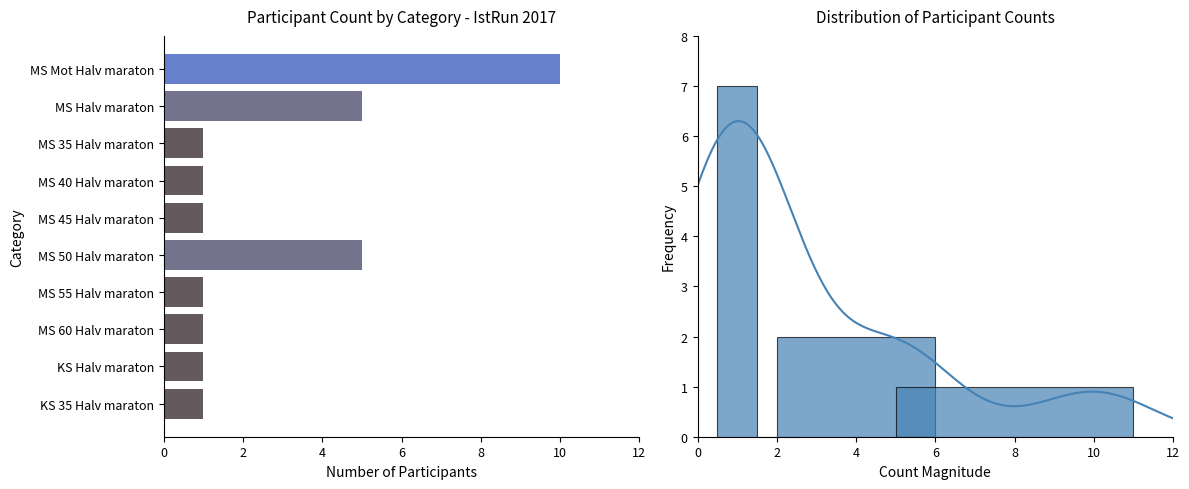

How many distinct data groups are displayed?

1